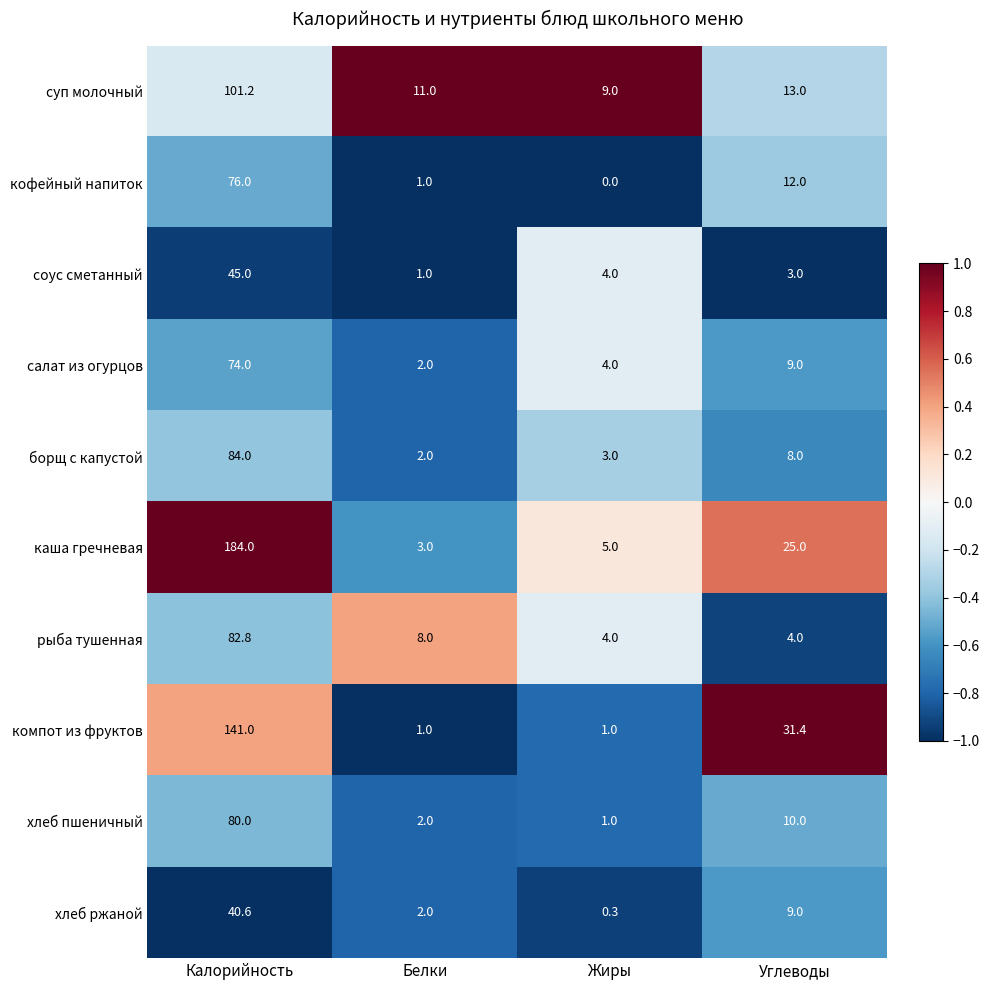

Count the number of data series in this chart.

10